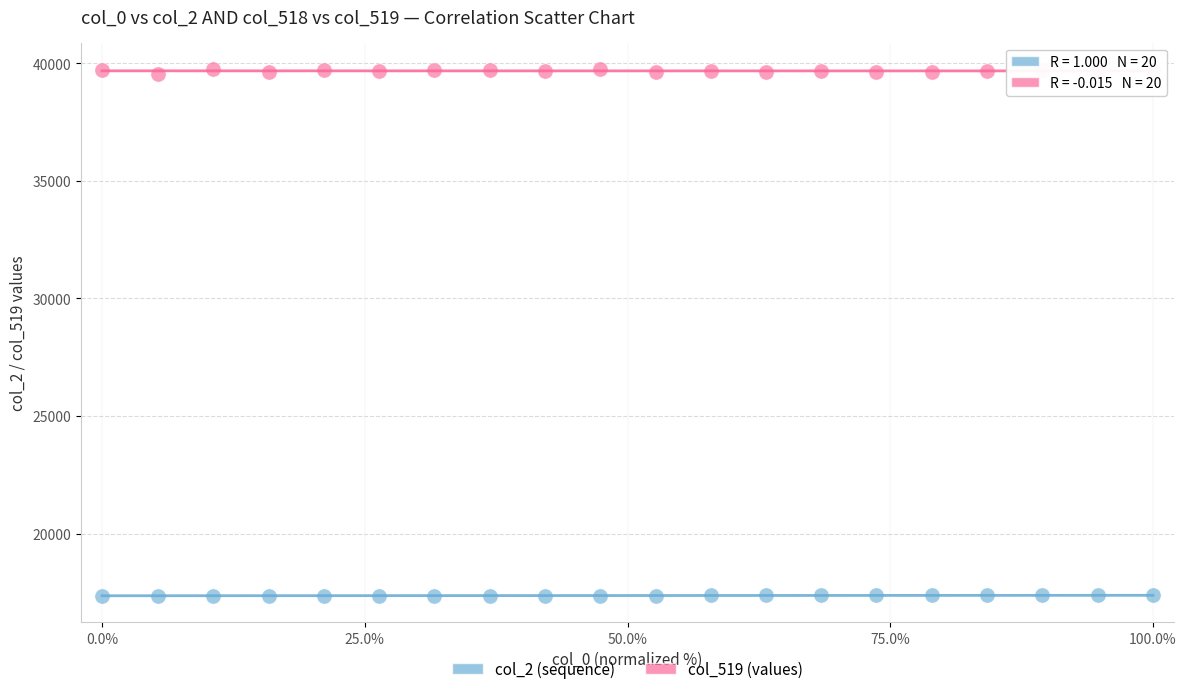

Across all data points, what is the range of Y values (max minus min)?

22407